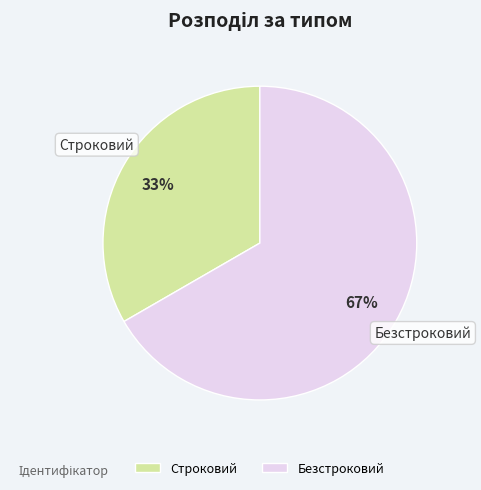

True or false: Безстроковий accounts for 55% of the total.

False